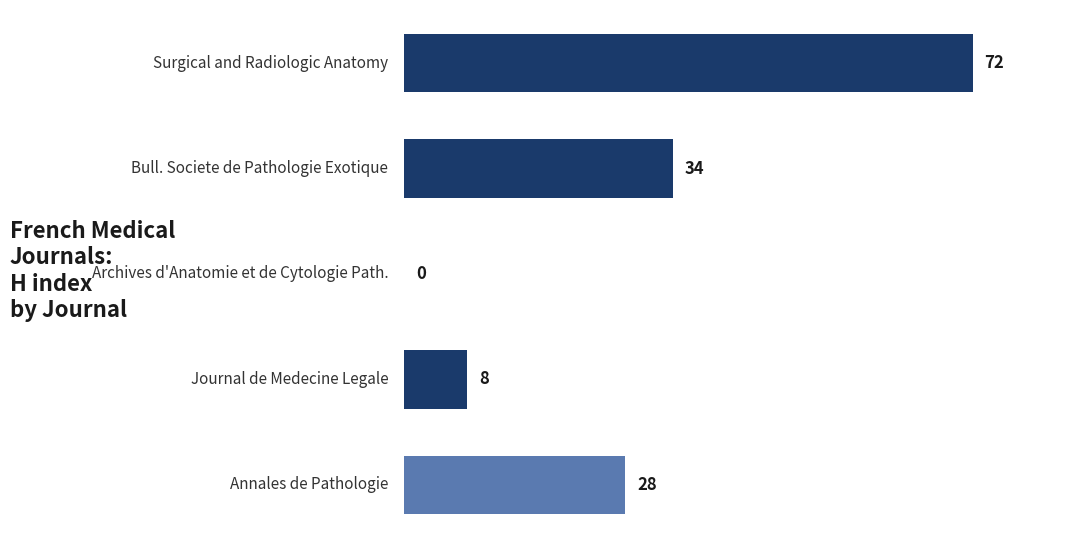

Does the chart contain stacked bars?

No